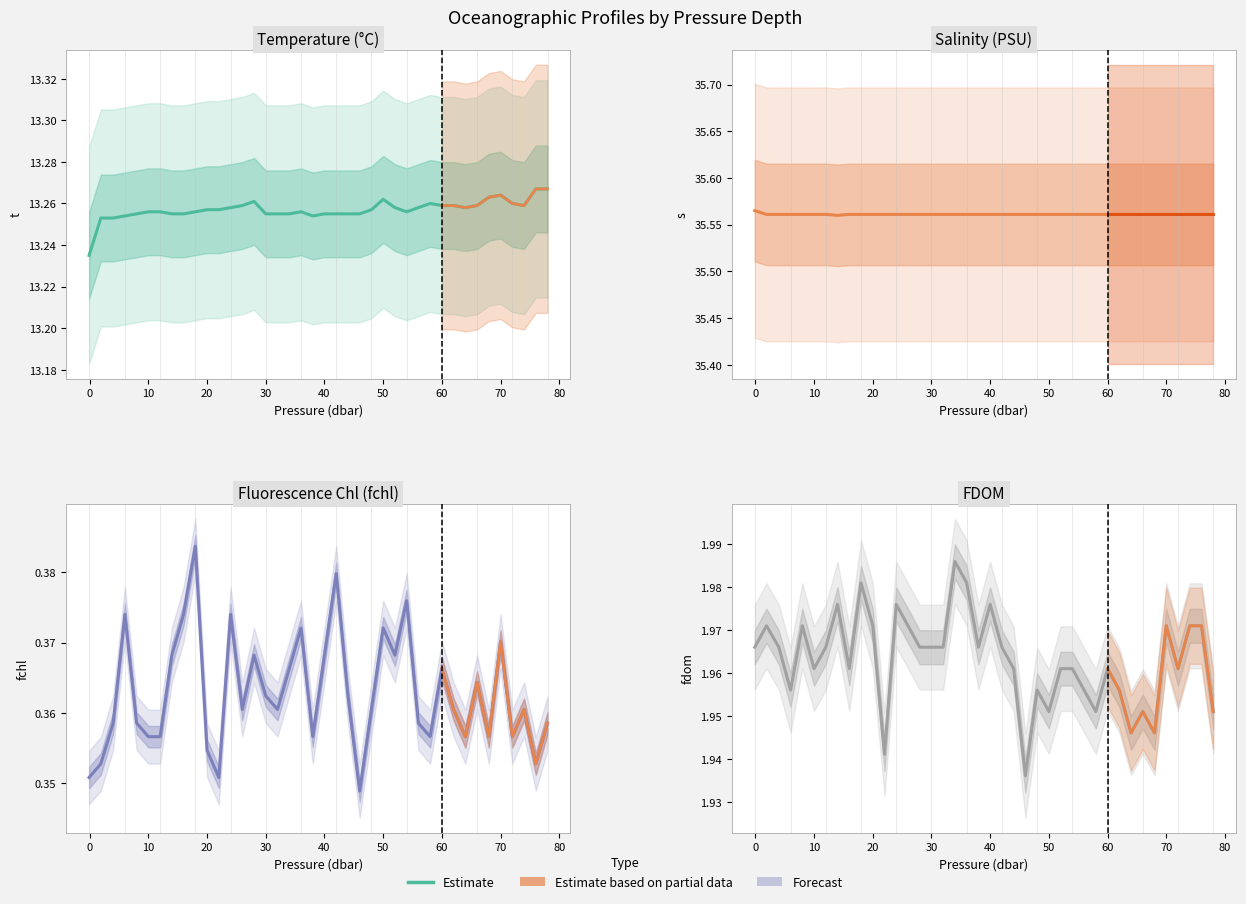

At which label does fchl reach its minimum?

46.0